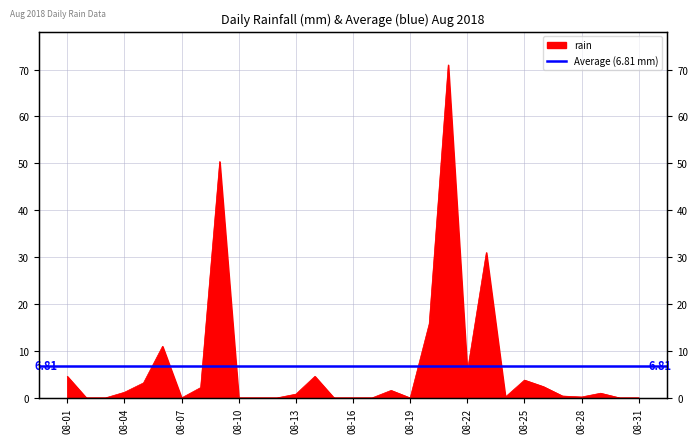

At which category does the chart reach its minimum across all series?

2018-08-02